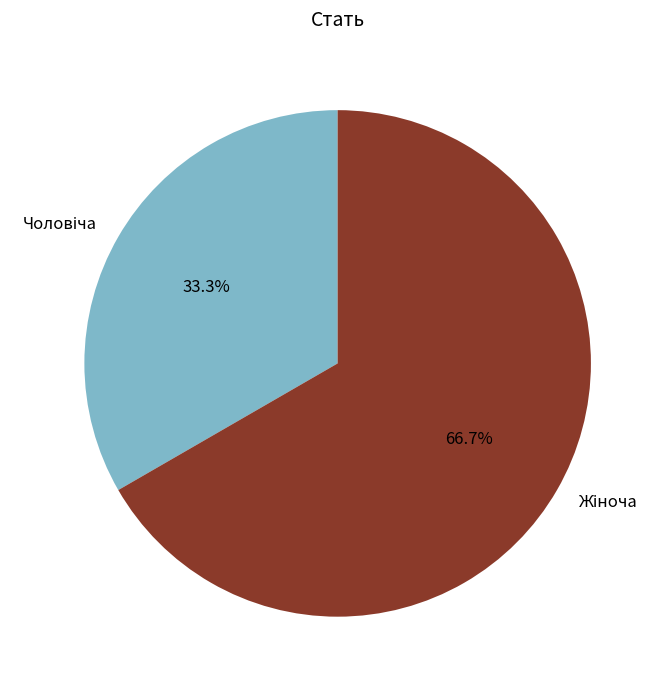

Is there any slice that represents more than half of the pie?

Yes